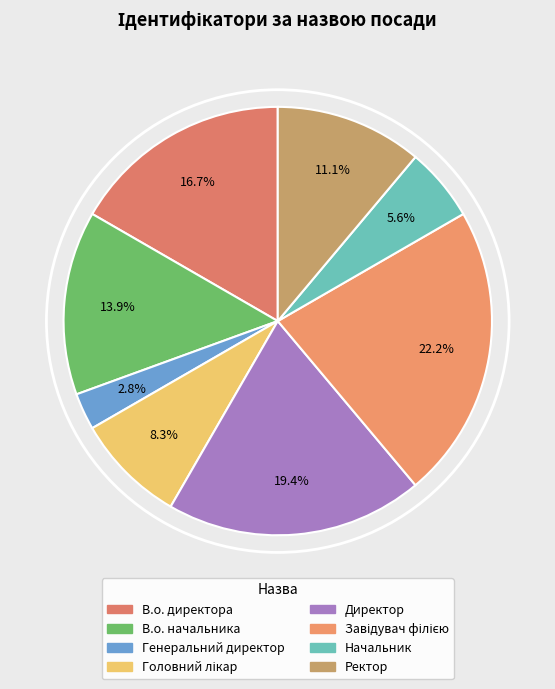

Is there a majority slice in this chart?

No